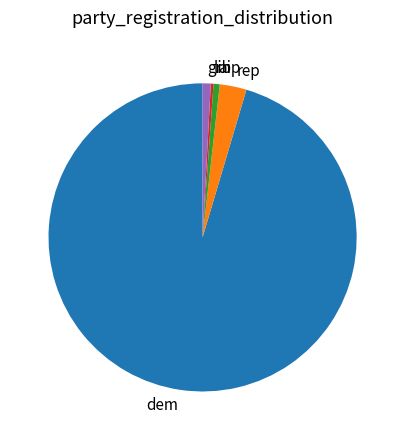

True or false: aip accounts for 1% of the total.

True